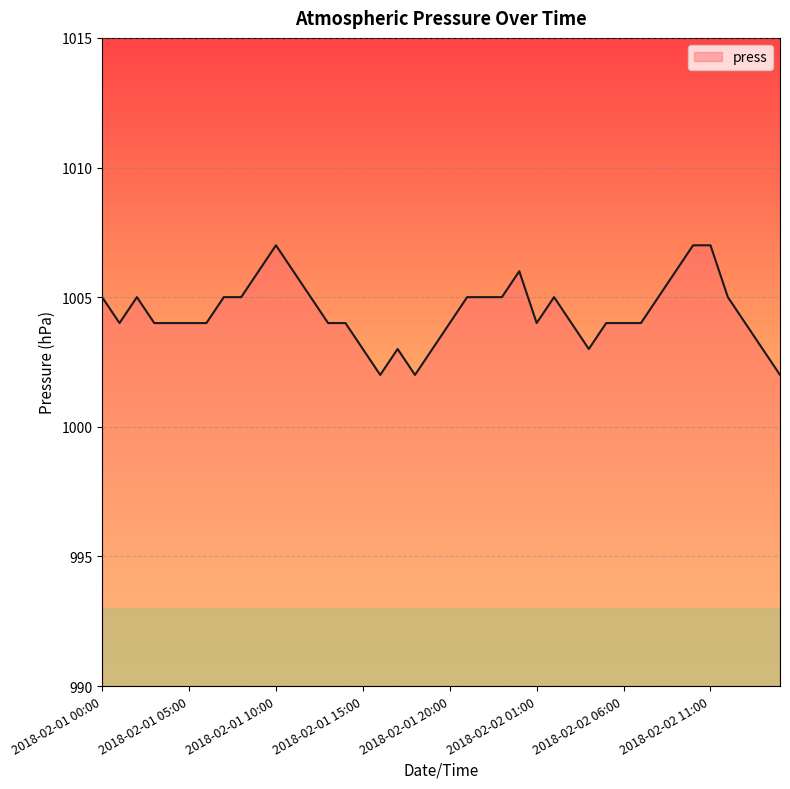

What is the greatest value displayed?

1007